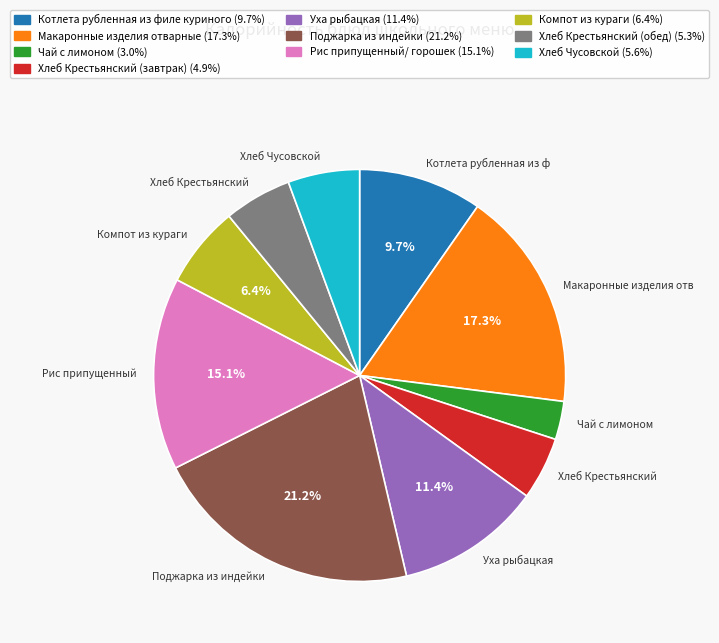

To the nearest percent, what portion does Рис припущенный/ горошек represent?

15%